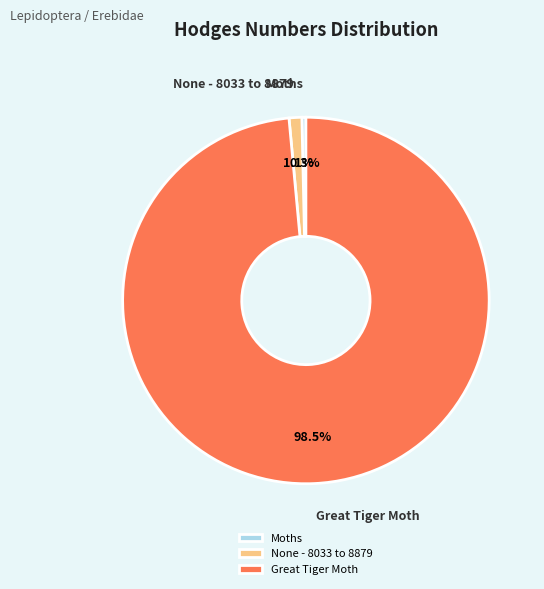

Count the number of slices in the pie.

3